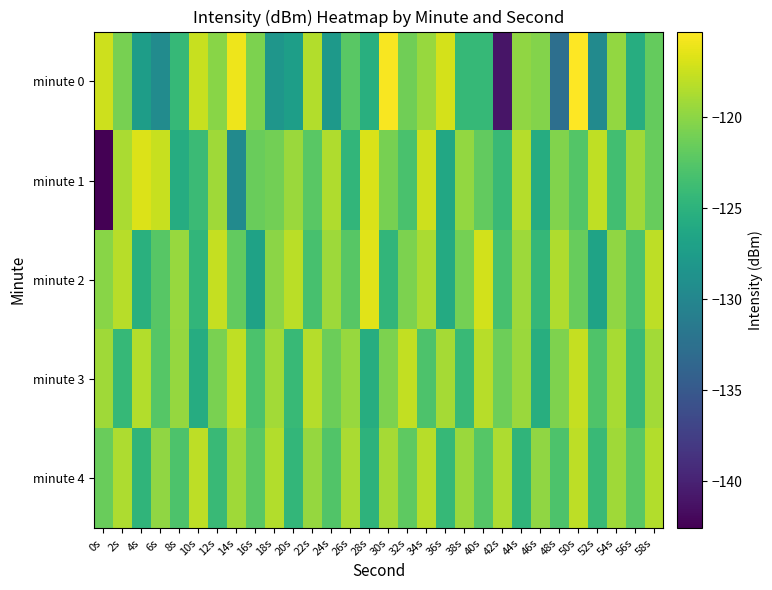

What is the spread (max minus min) of values at 40s?

7.2